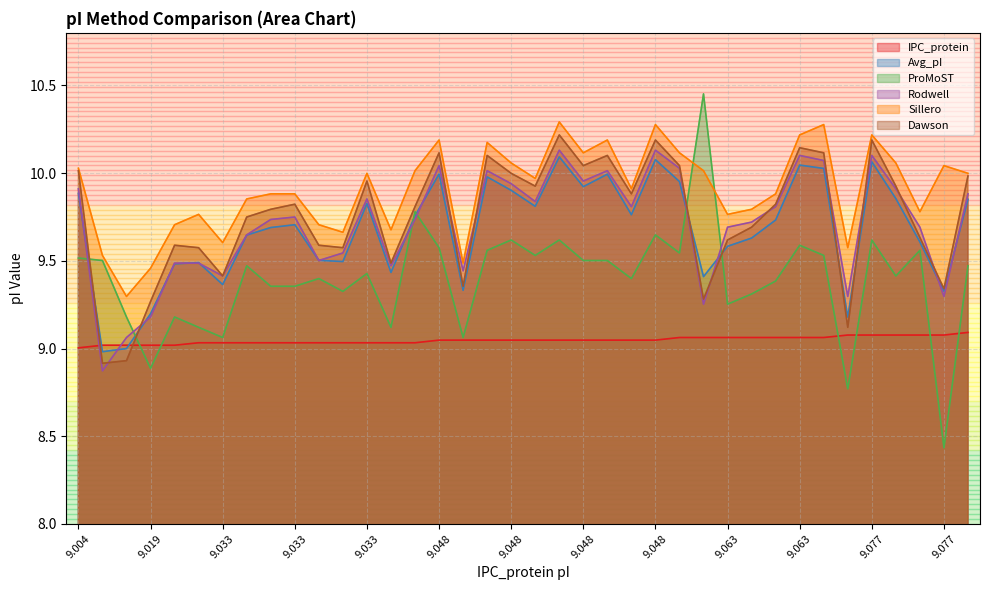

What is the value of the Avg_pI point at the 3rd from the left?

9.0